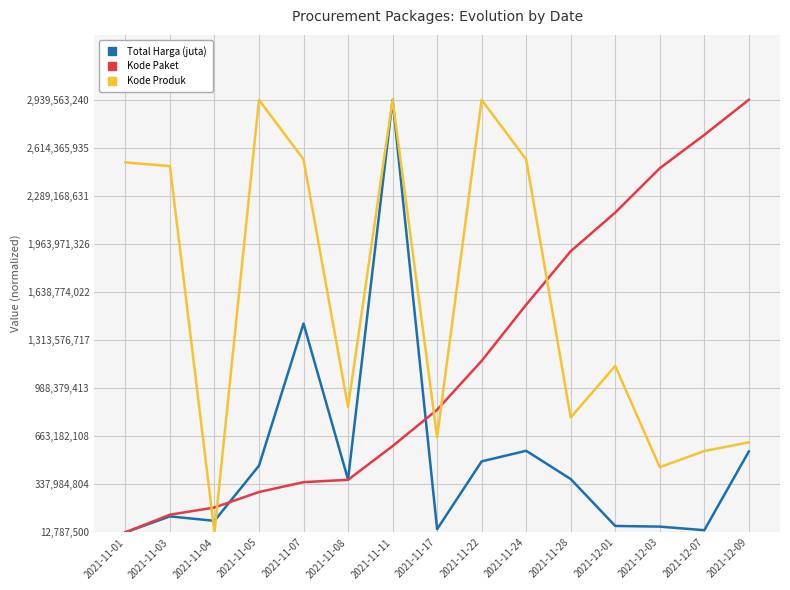

What is the label of the 4th point from the left?

2021-11-05